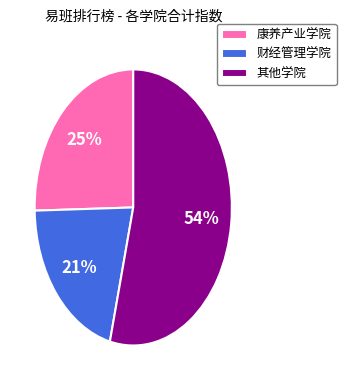

To the nearest percent, what portion does 其他学院 represent?

54%